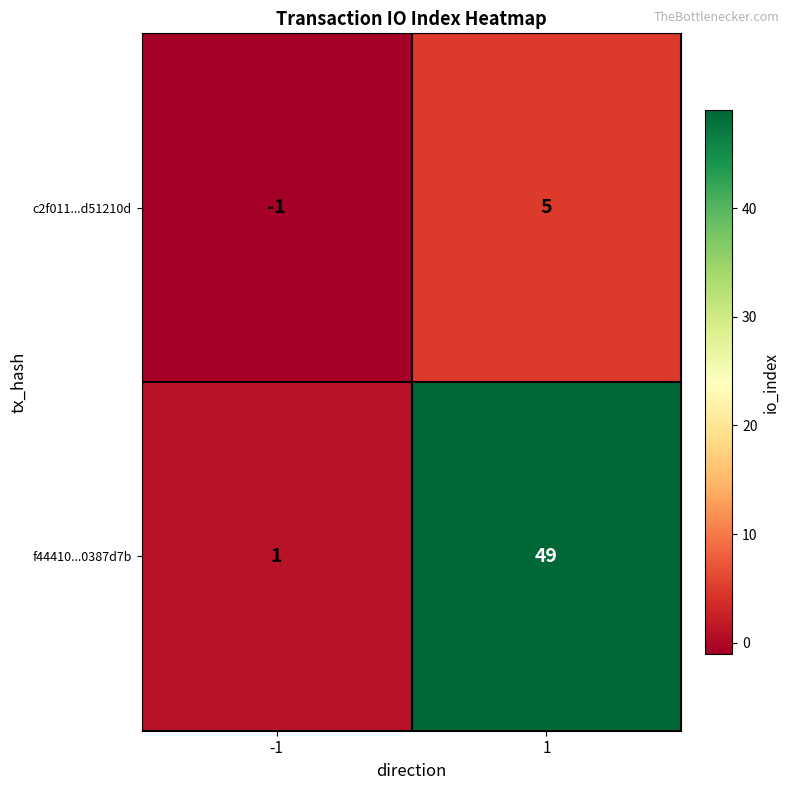

Rank the series by their maximum value, from highest to lowest.

f44410...0387d7b, c2f011...d51210d